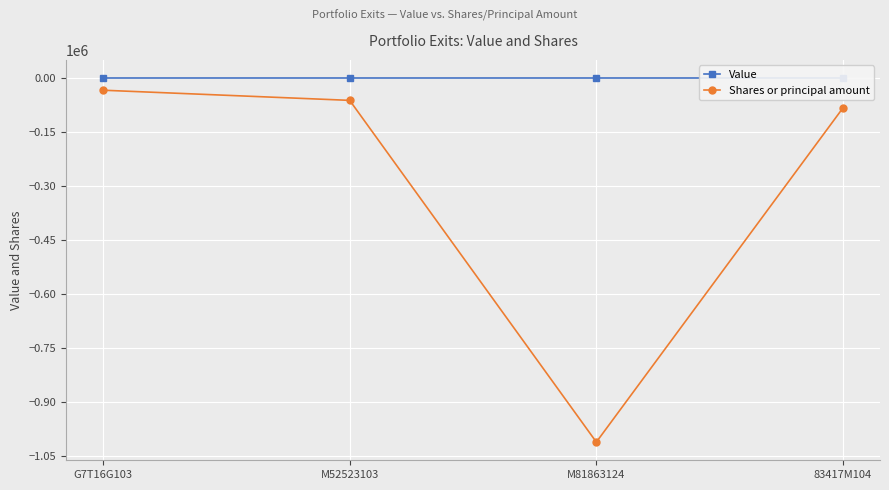

At M81863124, list the series in order from smallest to largest.

Shares or principal amount, Value